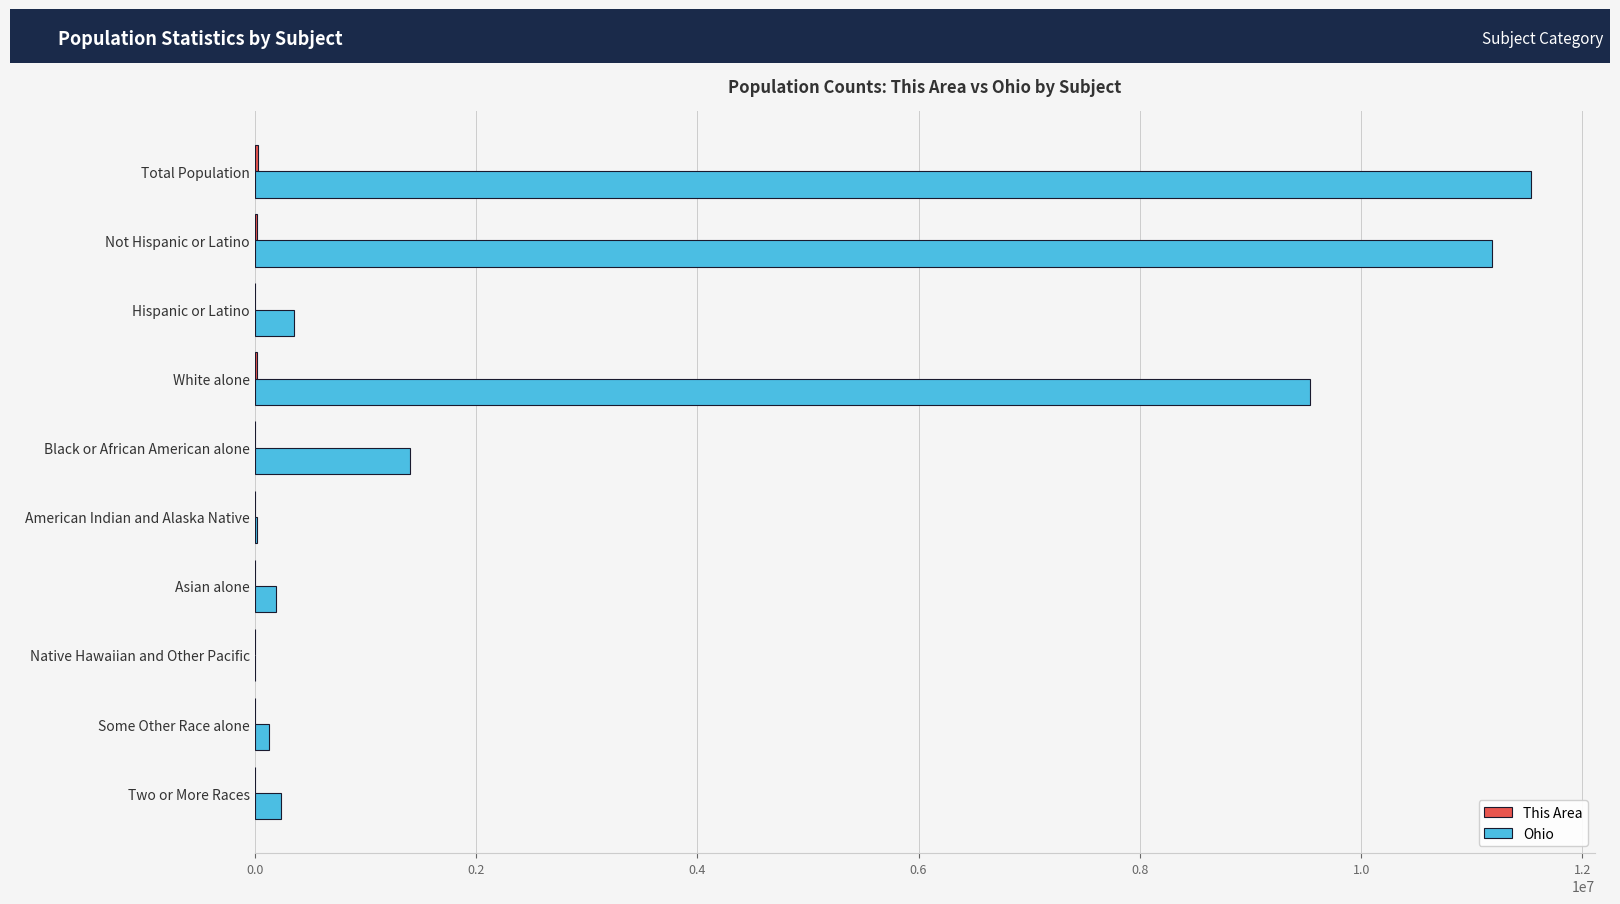

What is the sum of all Ohio values?

34609512